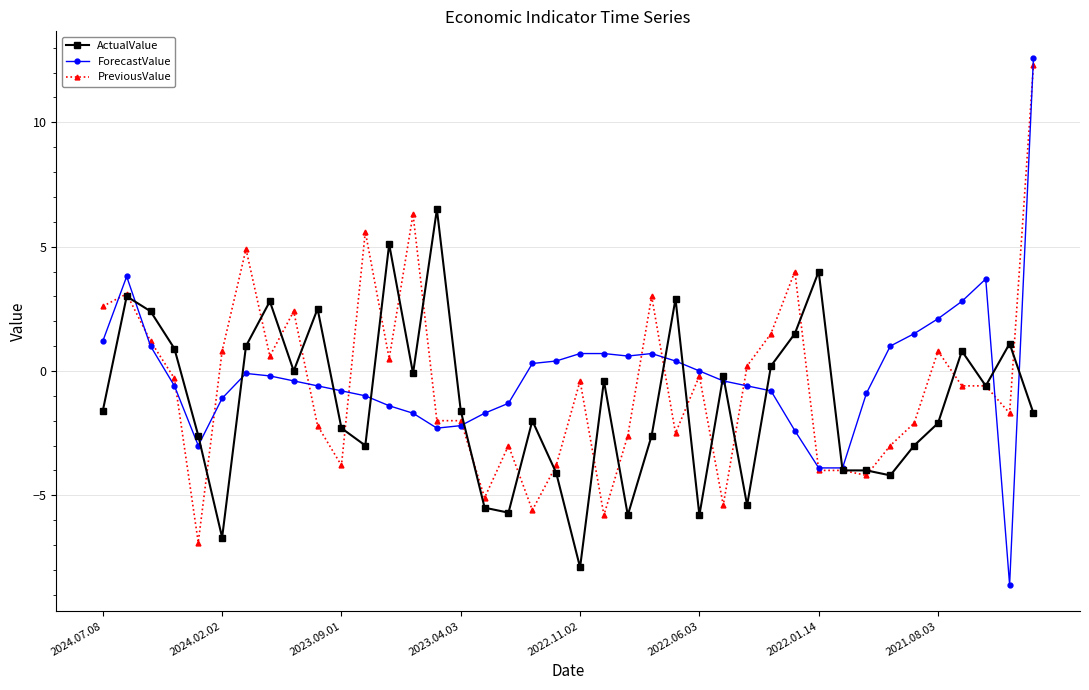

Which series has the widest spread of values?

ForecastValue